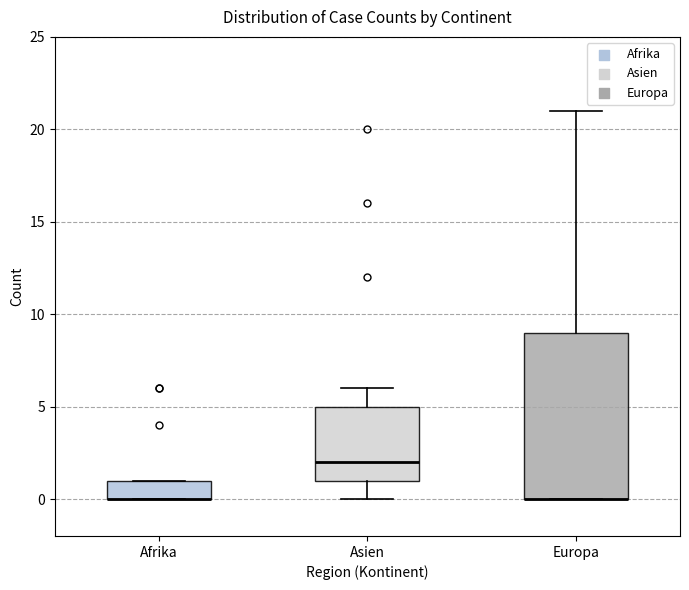

Where is the upper edge of the box for Afrika on the y-axis? The values are not printed on the chart, so give them approximately, as read against the axis.

1